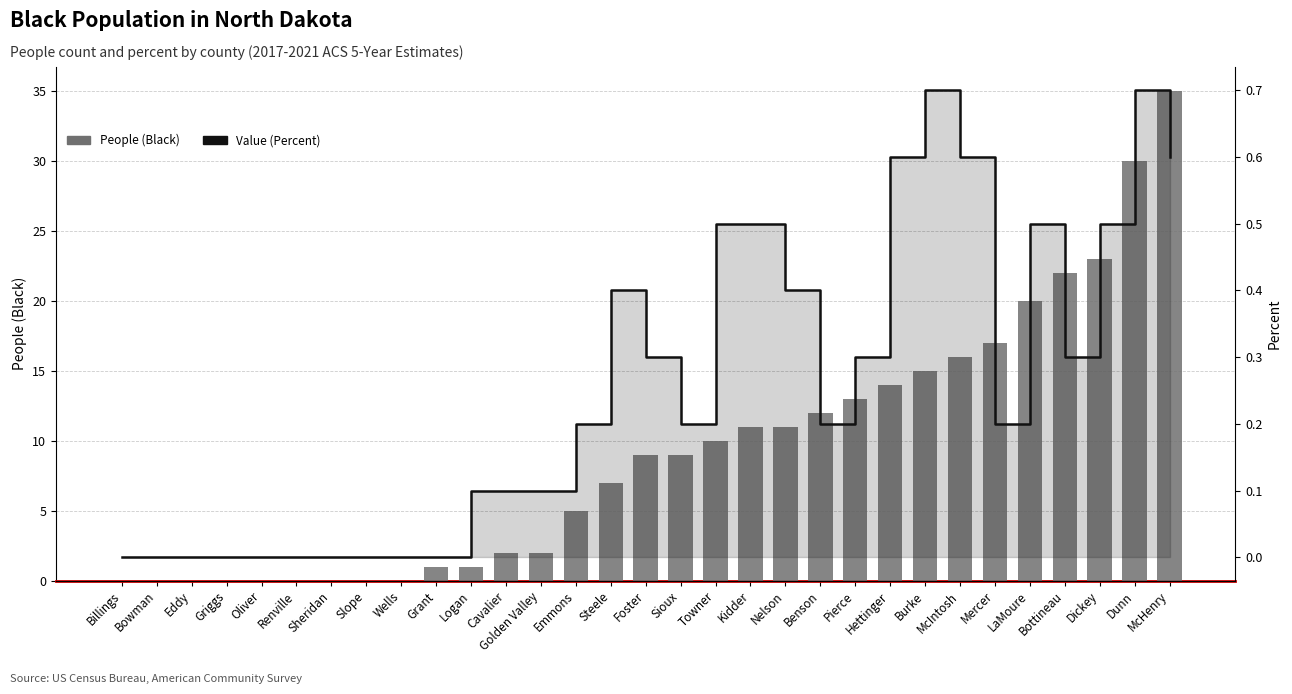

How many categories are shown in the chart?

31